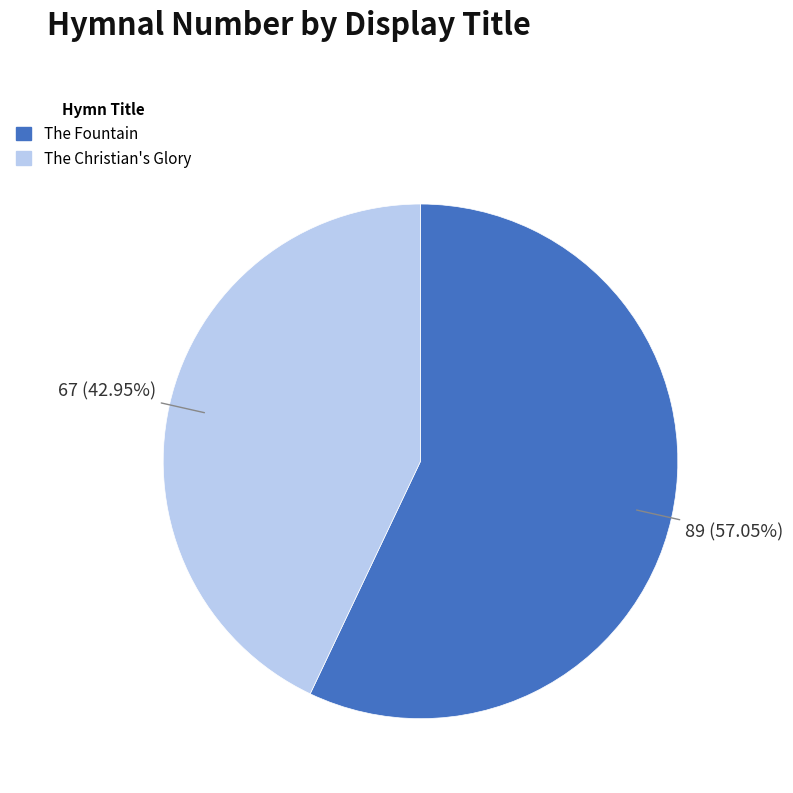

Which slice represents more than half of the pie?

The Fountain